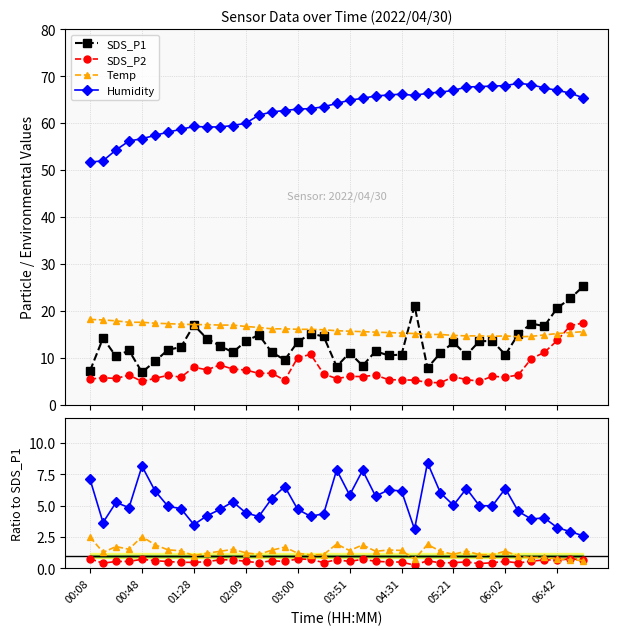

What is the difference between the maximum and minimum values in the SDS_P1 series?

18.3